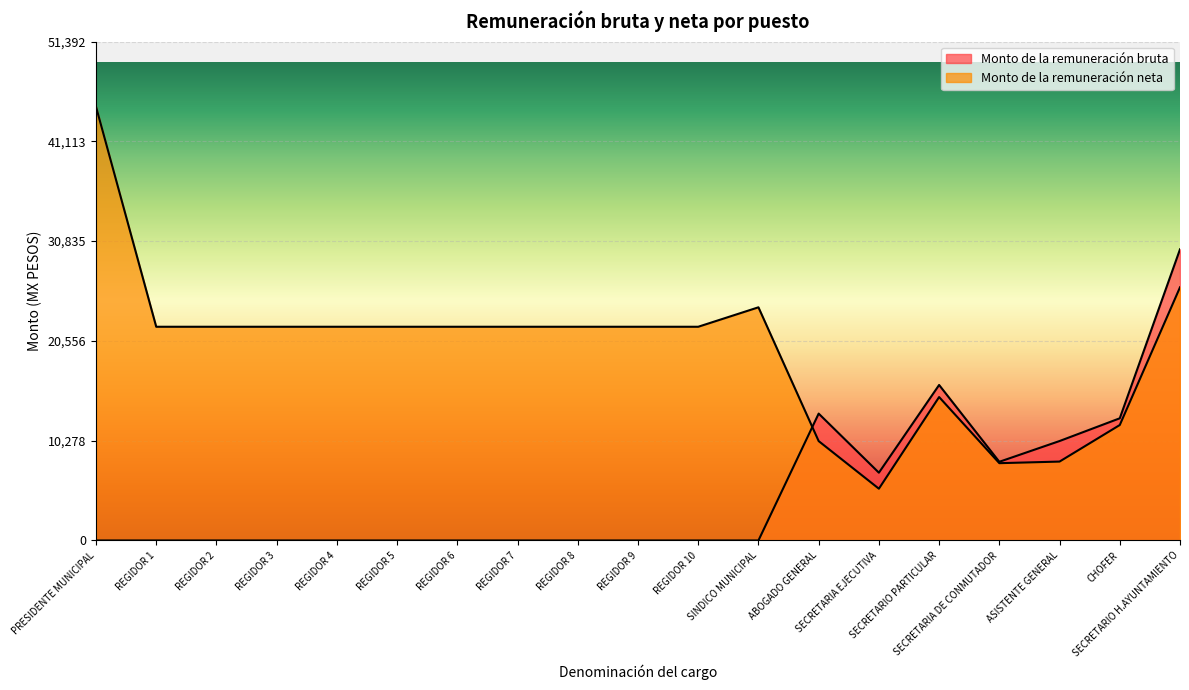

How many distinct data groups are displayed?

2